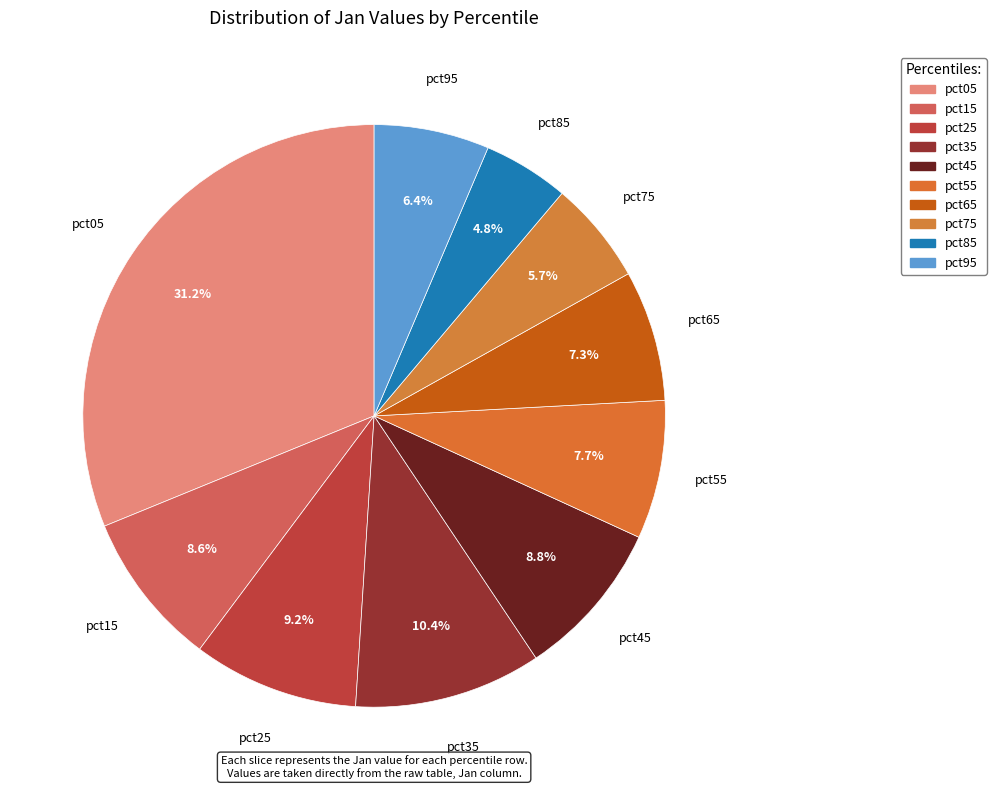

How many segments does this pie chart have?

10